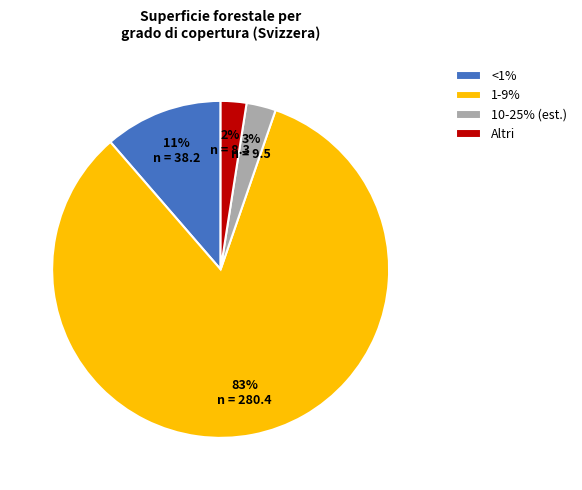

What percentage is the Altri slice, to the nearest percent?

2%